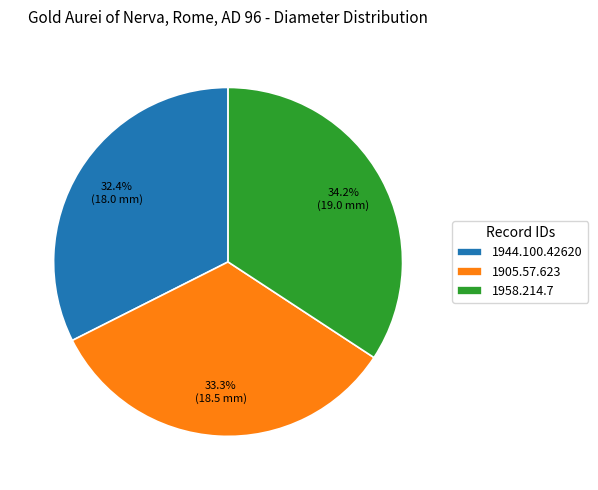

To the nearest percent, what is the average slice percentage?

33%